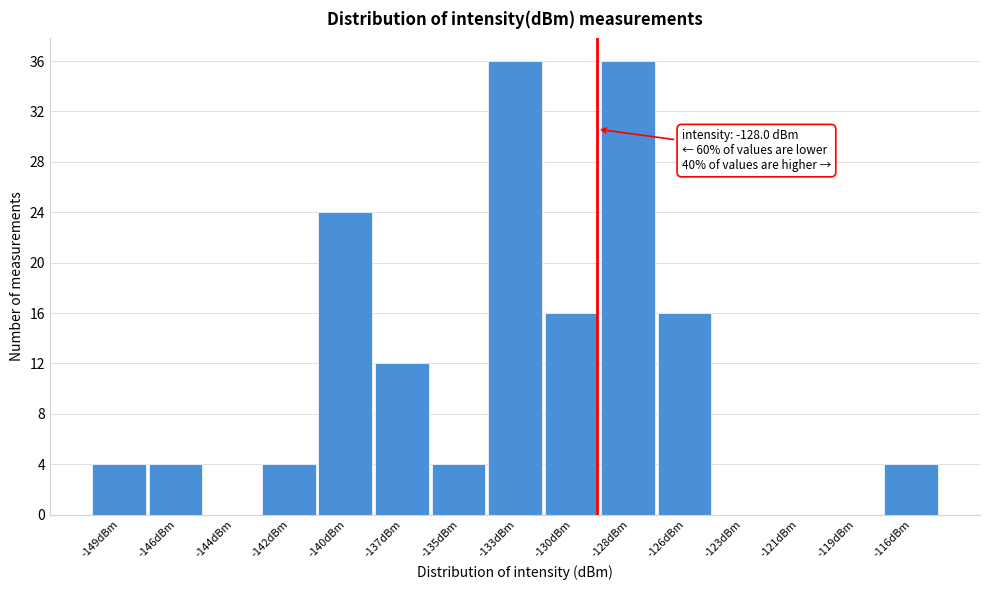

Reading left to right, list all the values displayed in this chart.

-149dBm=4	-146dBm=4	-144dBm=0	-142dBm=4	-140dBm=24	-137dBm=12	-135dBm=4	-133dBm=36	-130dBm=16	-128dBm=36	-126dBm=16	-123dBm=0	-121dBm=0	-119dBm=0	-116dBm=4